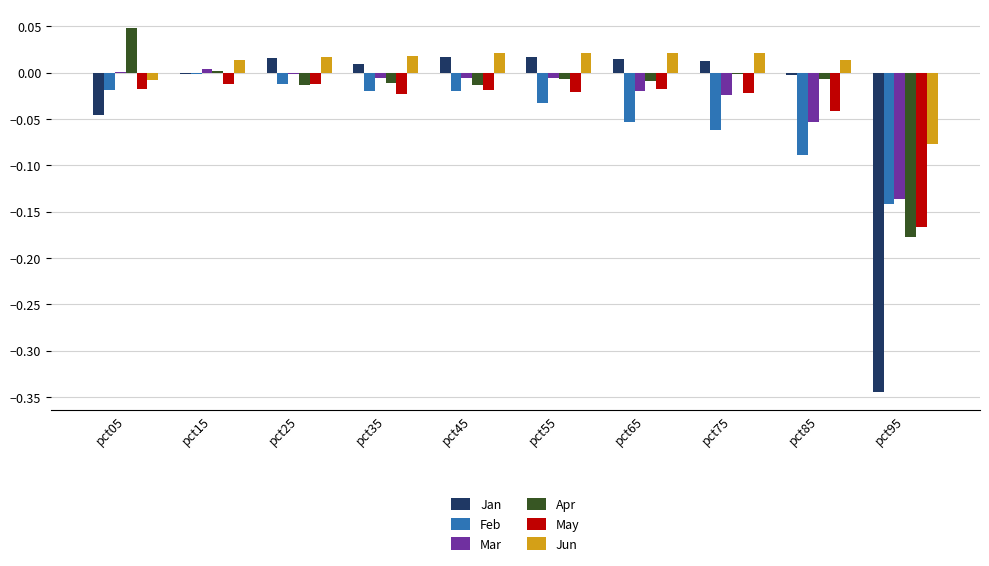

Which category has the highest value across all series?

pct05